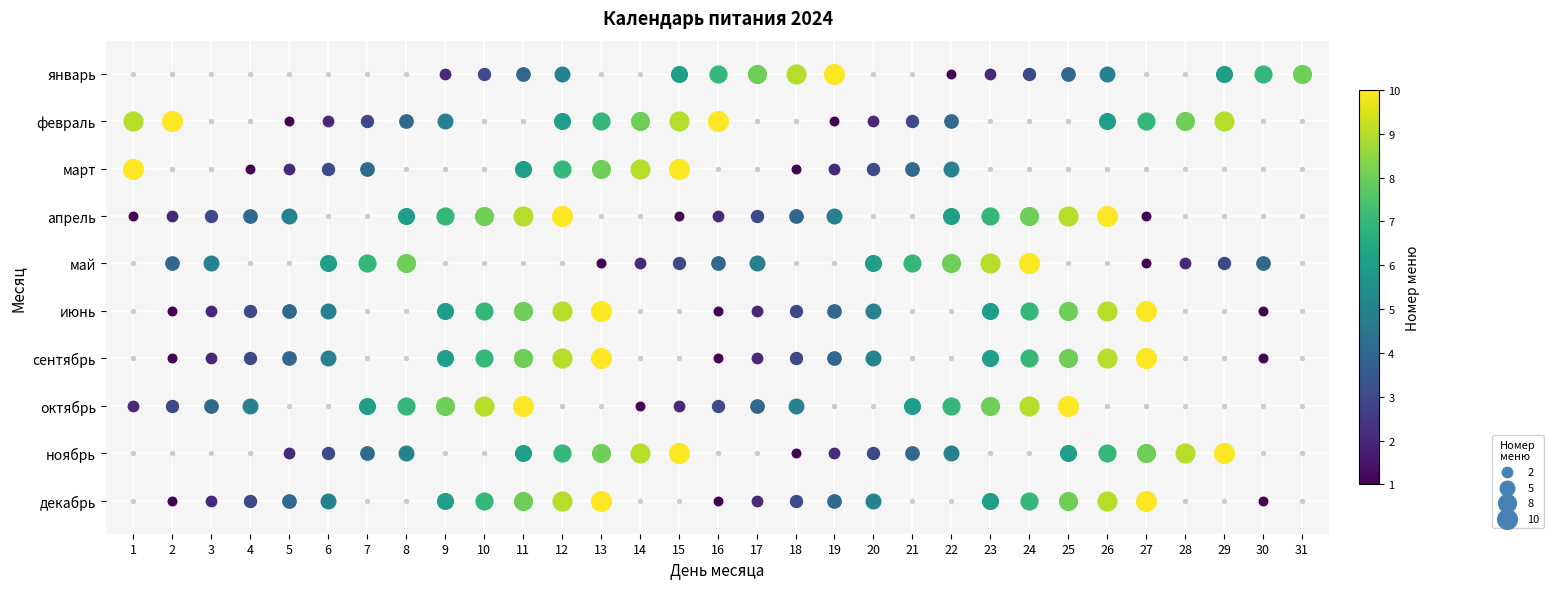

The октябрь series shows -5 at 31. True or false?

False